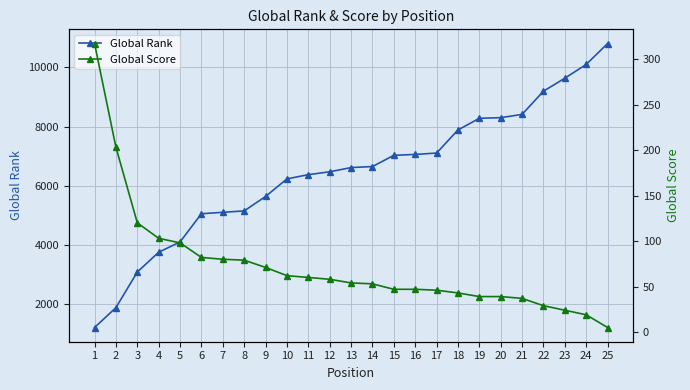

True or false: Global Rank and Global Score intersect in this chart.

False